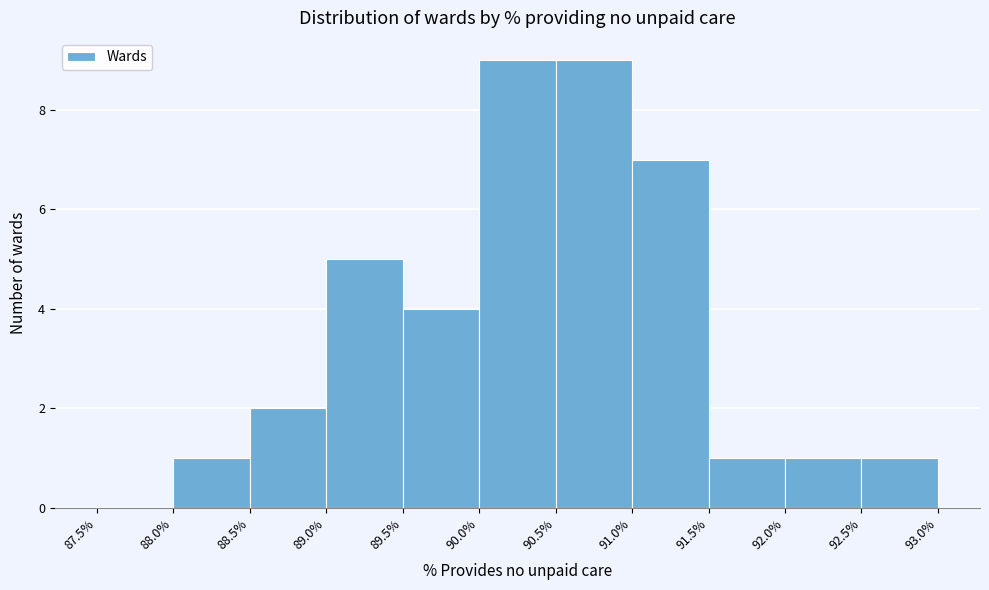

Reading left to right, list every bar in this chart as the range it spans on the x-axis followed by its height. The values are not printed on the chart, so give them approximately, as read against the axis.

87.5% to 88.0%: 0
88.0% to 88.5%: 1
88.5% to 89.0%: 2
89.0% to 89.5%: 5
89.5% to 90.0%: 4
90.0% to 90.5%: 9
90.5% to 91.0%: 9
91.0% to 91.5%: 7
91.5% to 92.0%: 1
92.0% to 92.5%: 1
92.5% to 93.0%: 1